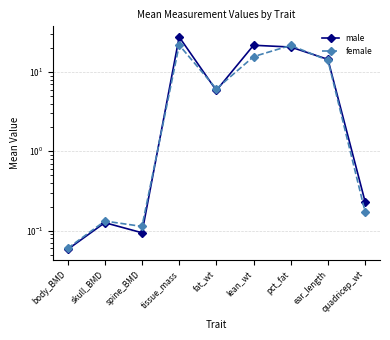

After their last crossing, which series has the higher values: female or male?

male